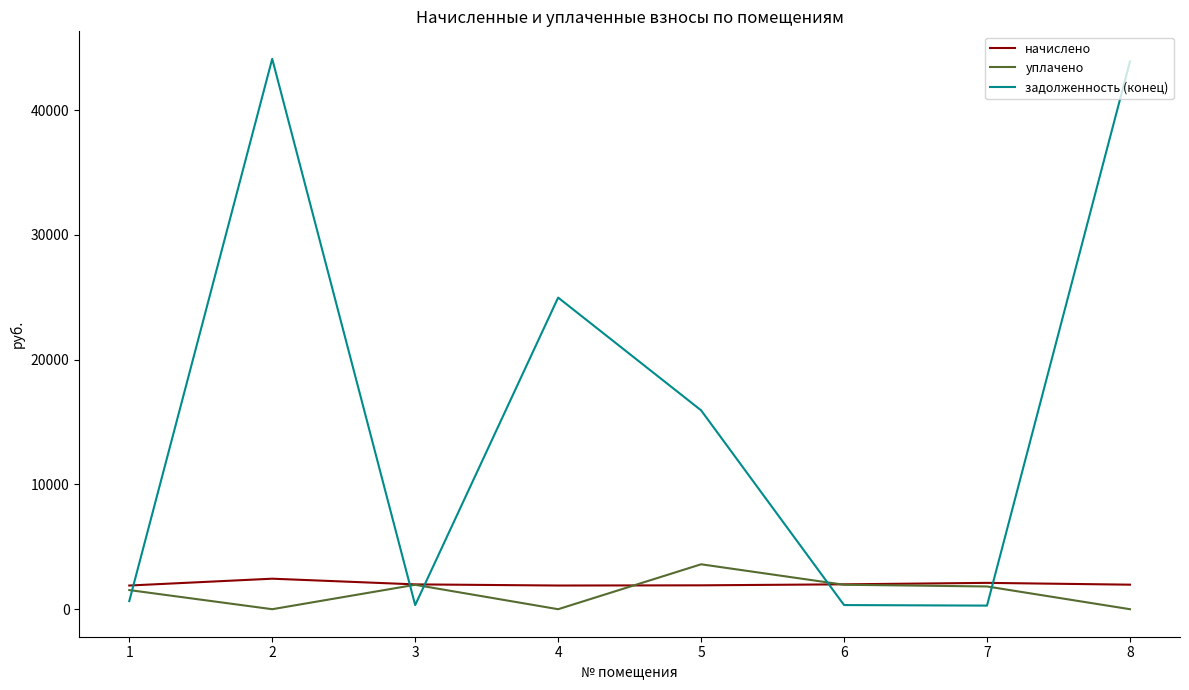

True or false: начислено has more than 1 points higher than both neighbors.

True